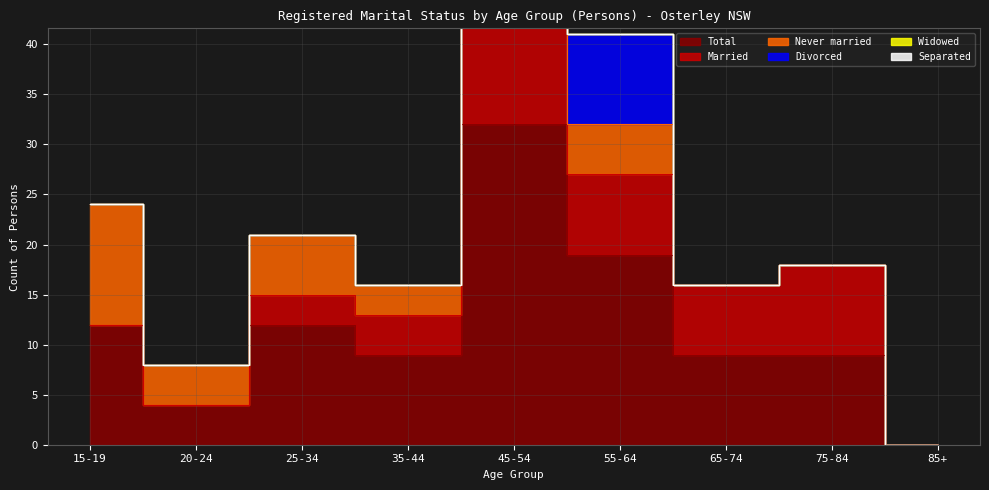

How many lines are shown in the chart?

6